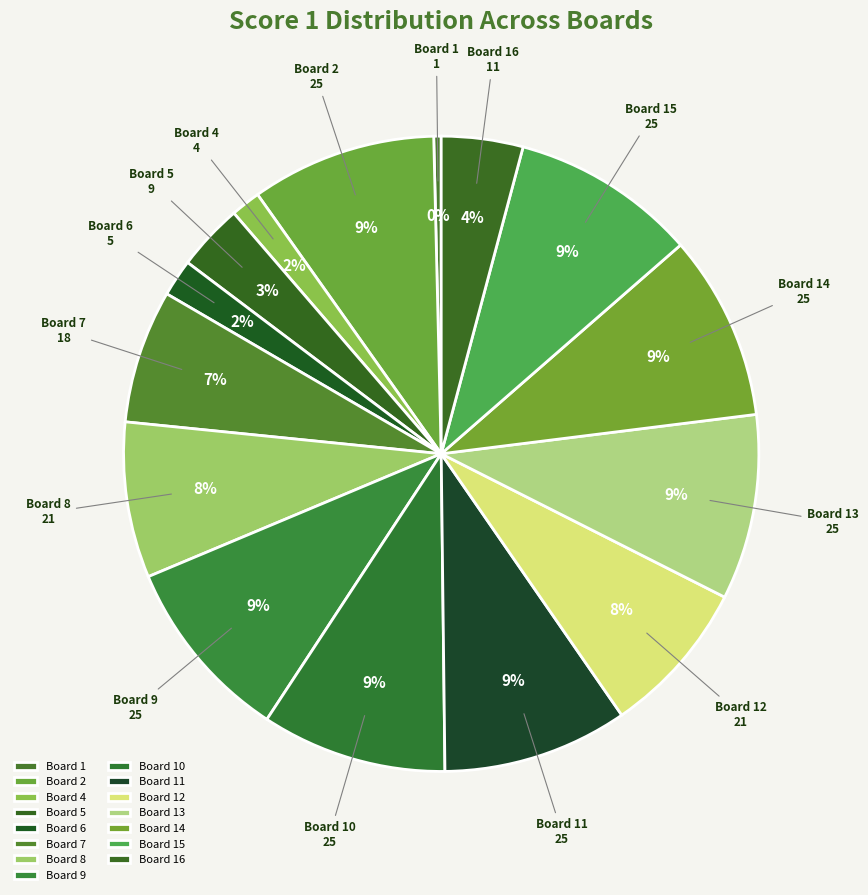

How many segments does this pie chart have?

15